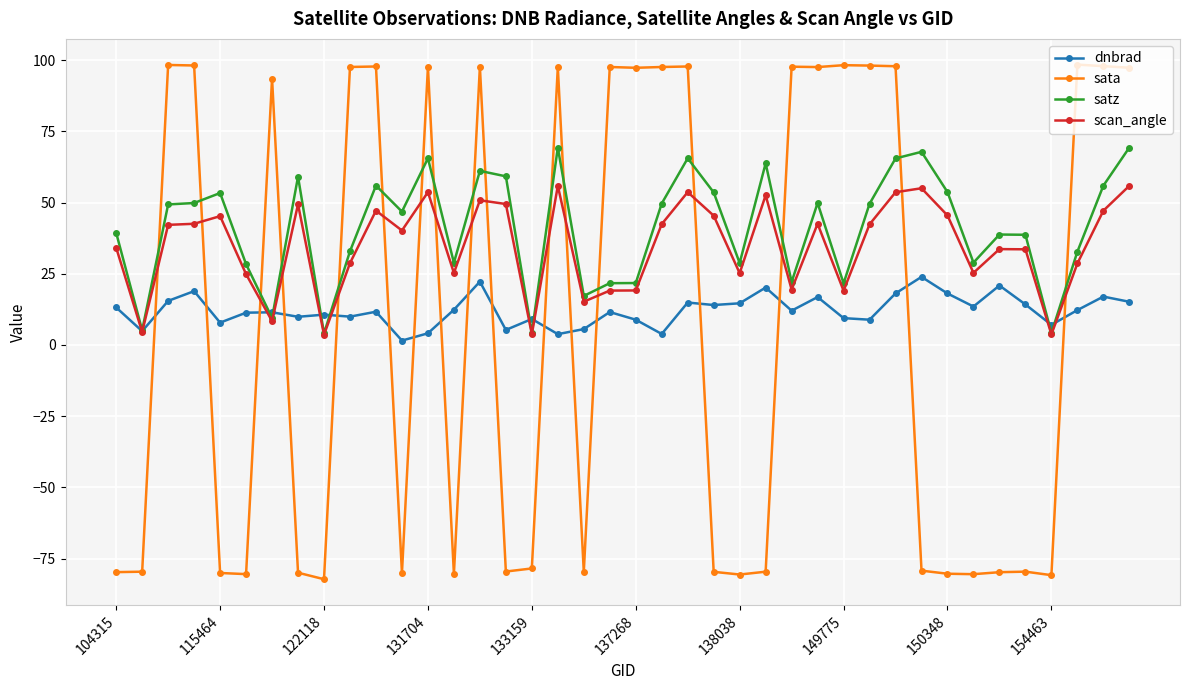

At how many categories does at least one series exceed 88?

20